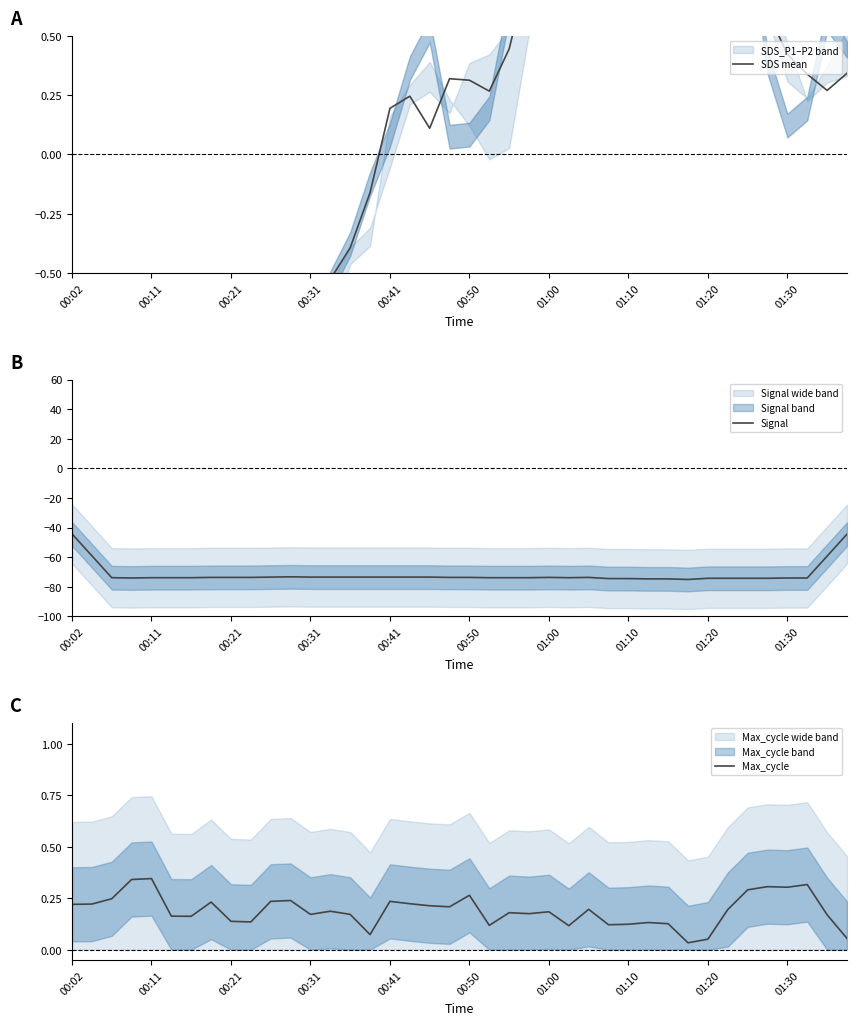

In SDS mean, how many points are higher than both neighbors (excluding endpoints)?

6